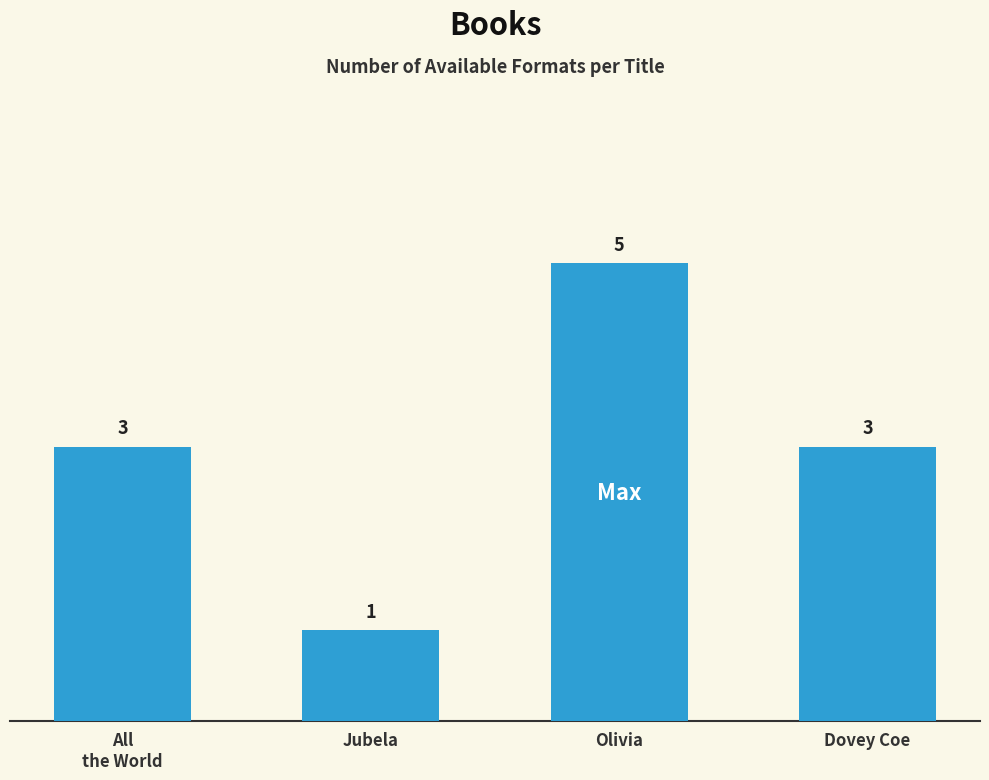

Count the number of categories in the chart.

4